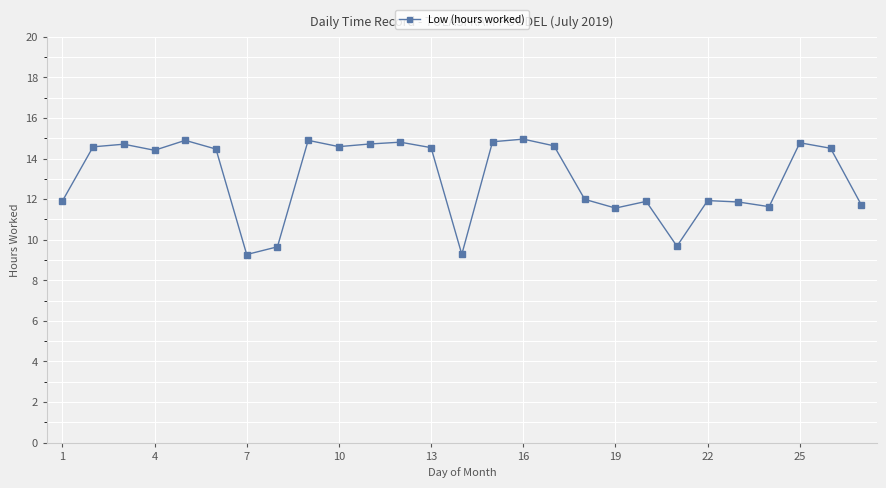

What is the greatest value displayed?

15.0